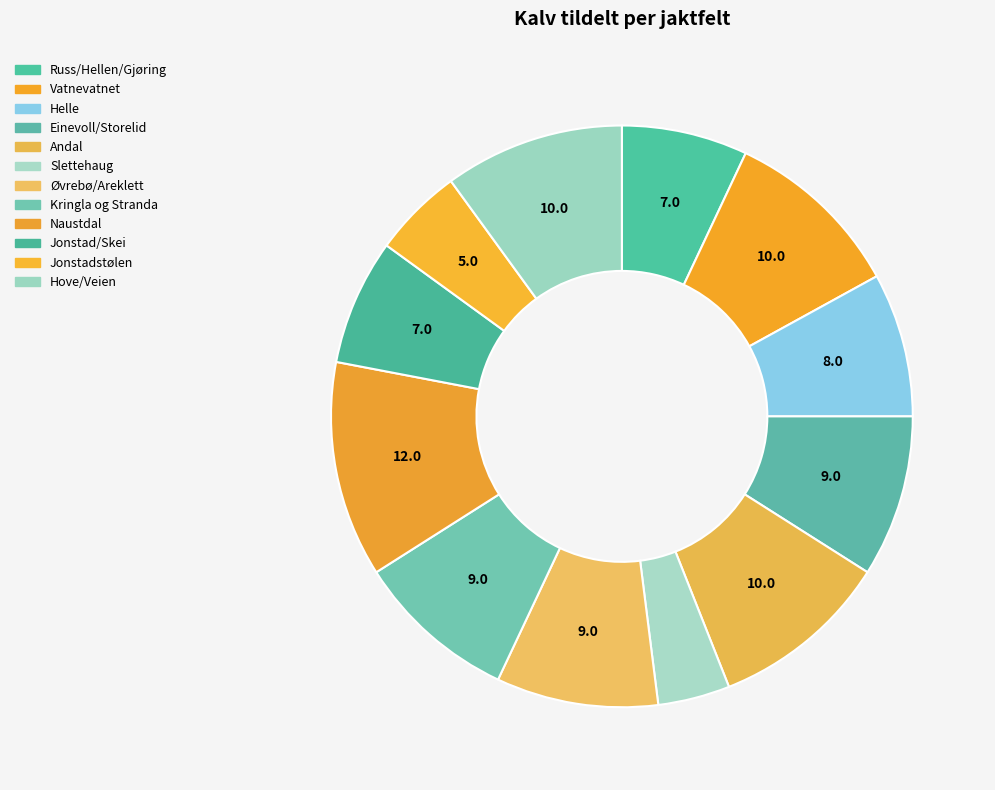

What is the ratio of the value at Russ/Hellen/Gjøring to the value at Helle?

0.9